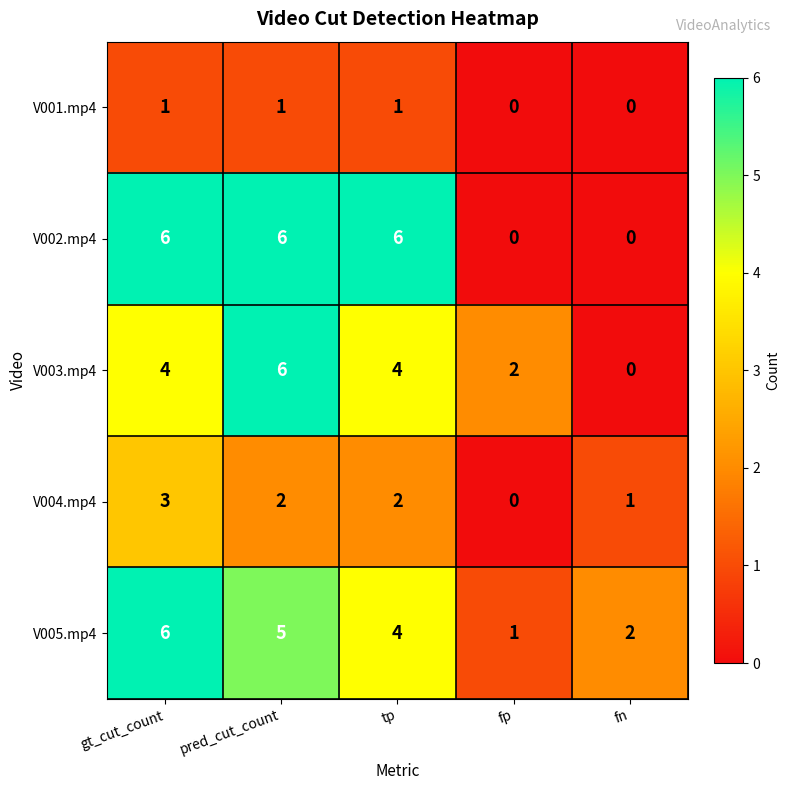

What is the sum of the V003.mp4 values at fn and pred_cut_count?

6